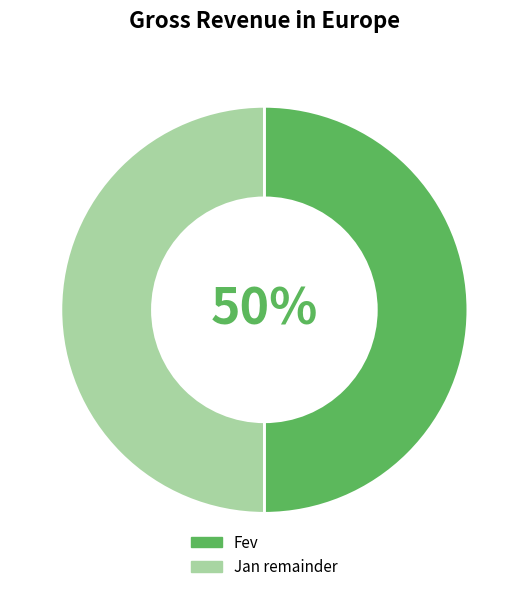

Count the number of slices in the pie.

2